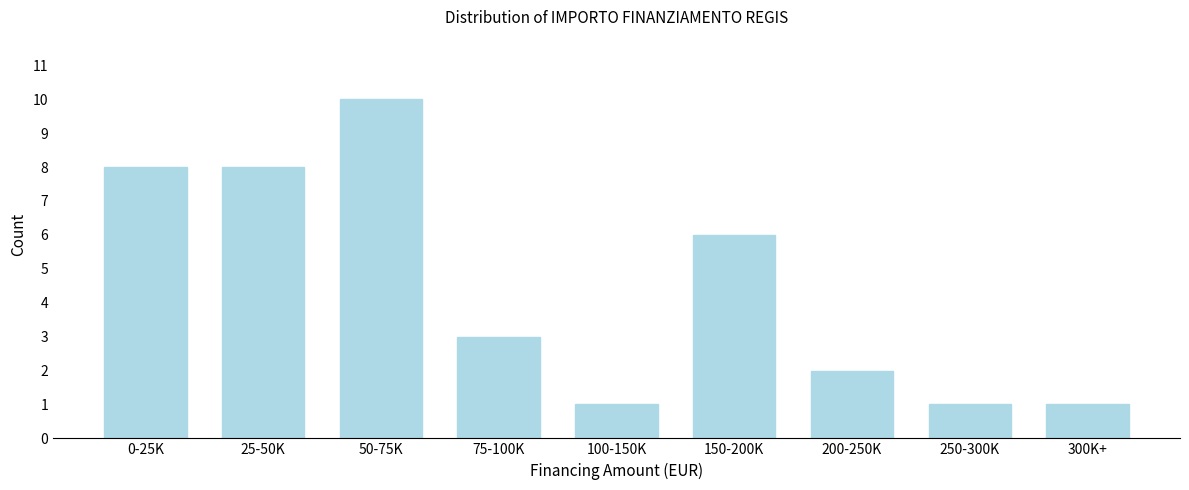

Reading left to right, list all the values displayed in this chart.

0-25K=8	25-50K=8	50-75K=10	75-100K=3	100-150K=1	150-200K=6	200-250K=2	250-300K=1	300K+=1